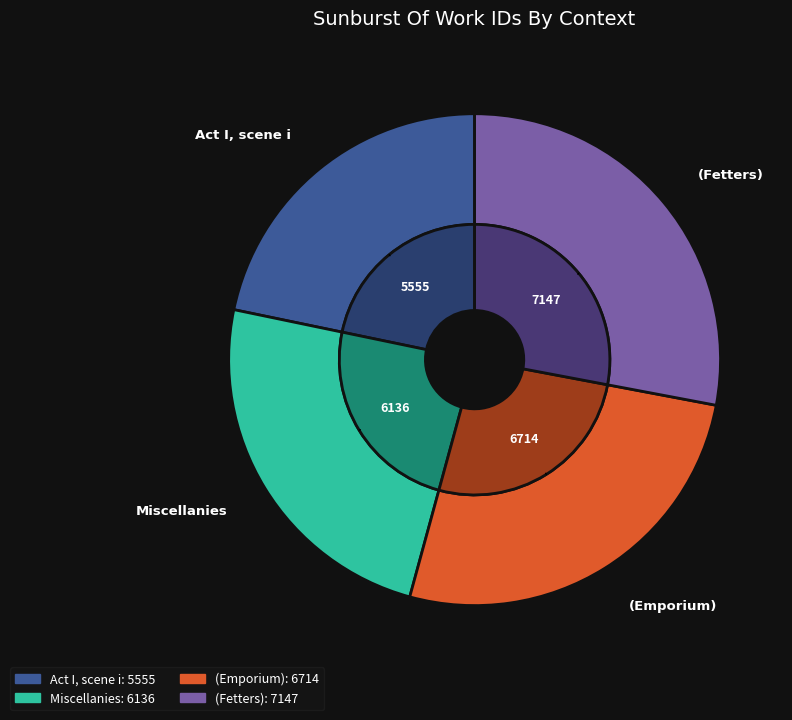

How much of the chart is everything except Act I, scene i?

78.3%